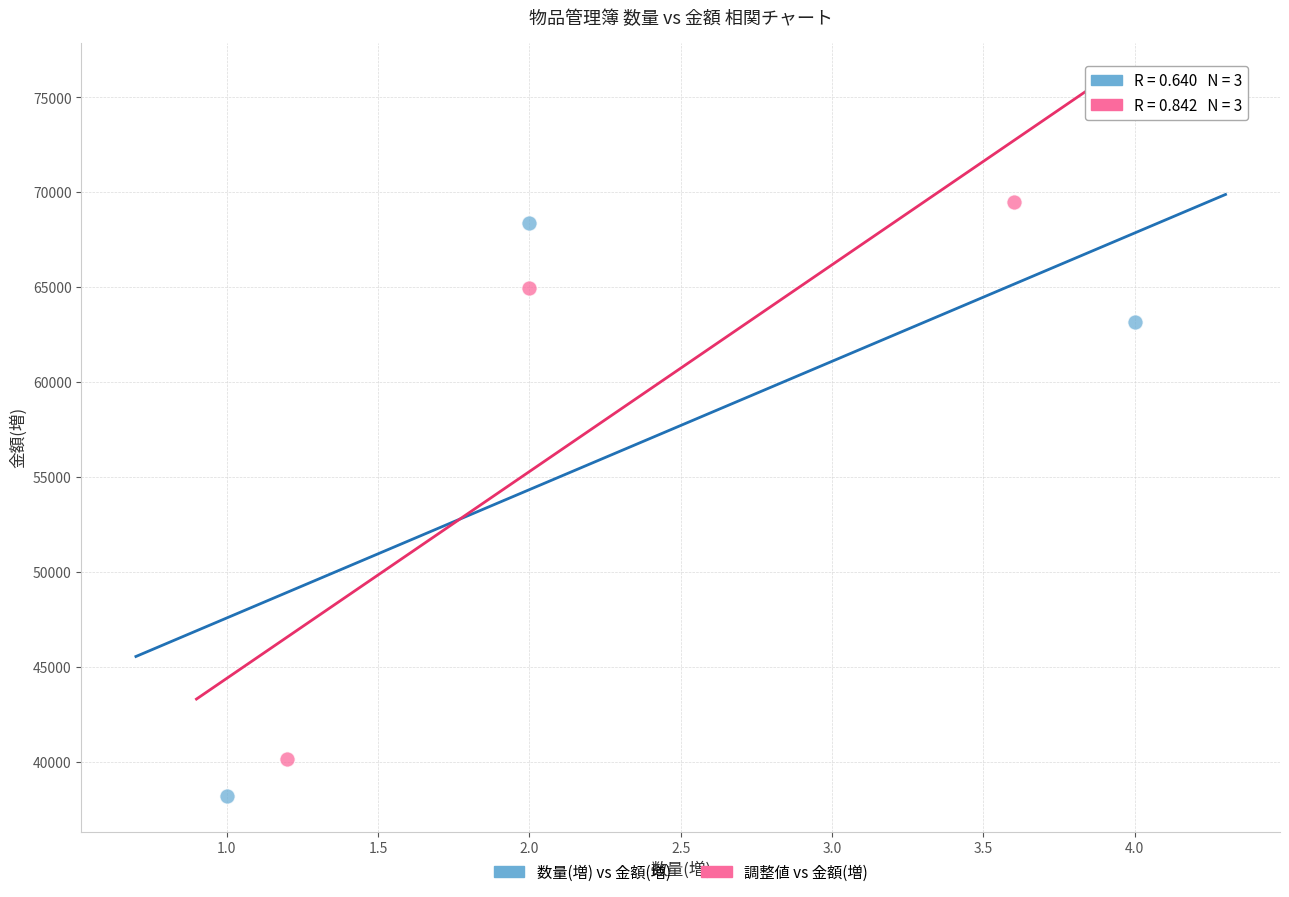

What are all the series names shown in the legend?

数量(増) vs 金額(増), 調整値 vs 金額(増)